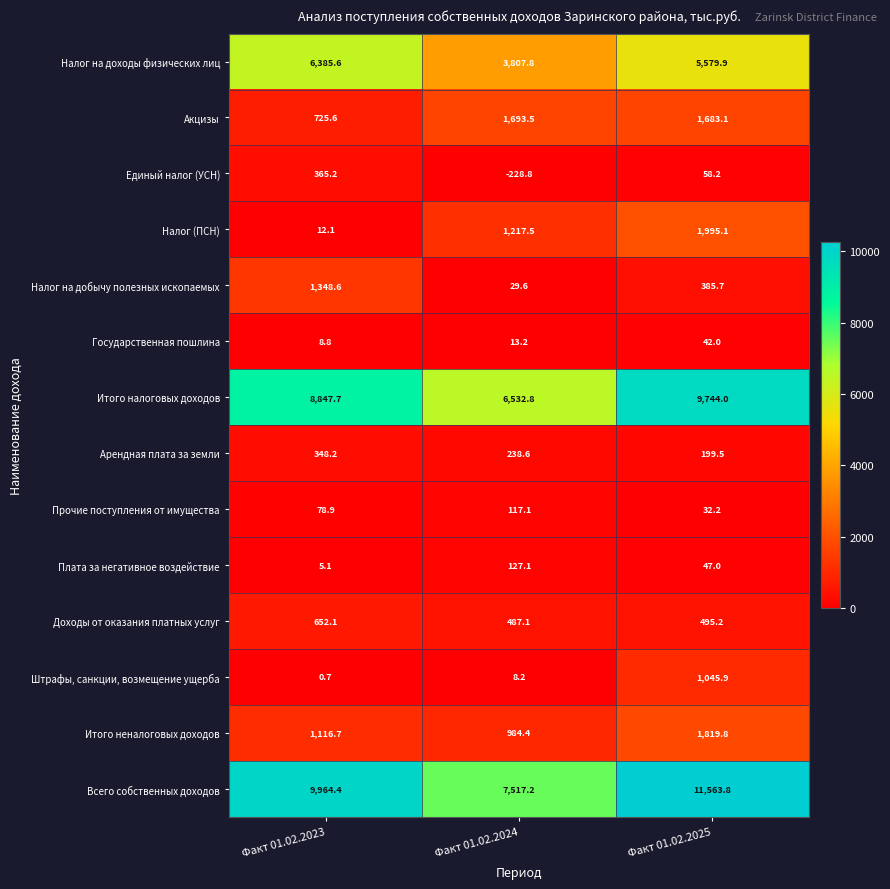

At which category does the chart reach its minimum across all series?

Факт 01.02.2024